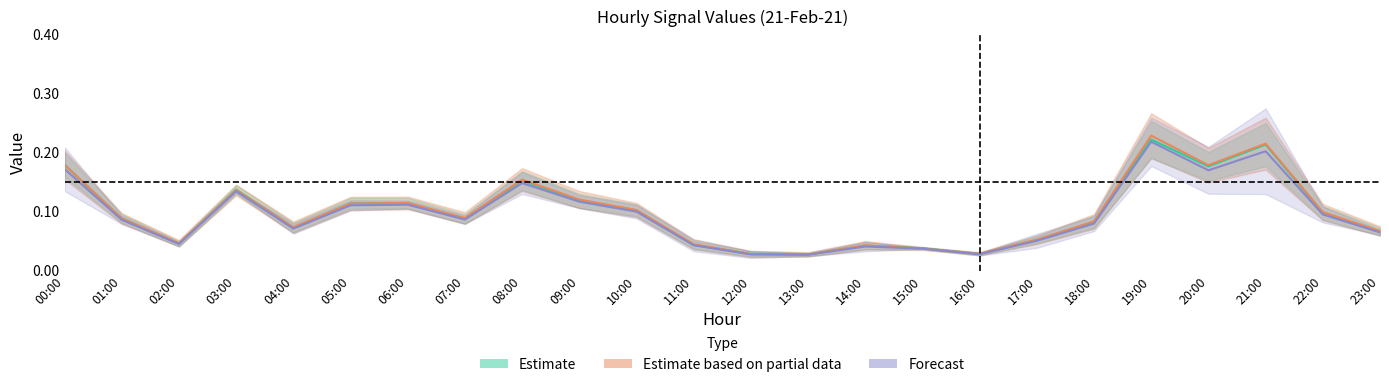

How many lines are shown in the chart?

3